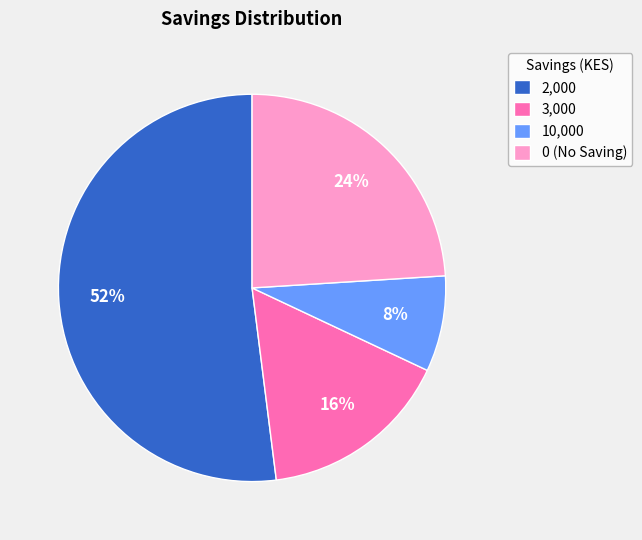

What percentage is the 0 (No Saving) slice, to the nearest percent?

24%